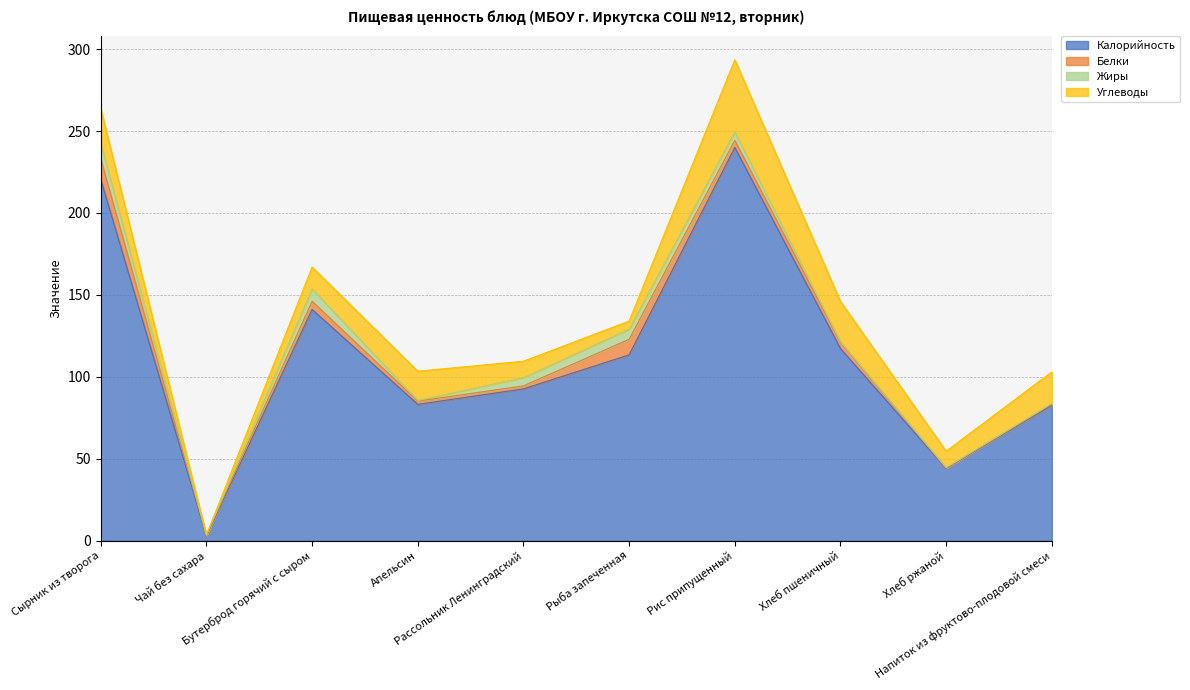

What is the difference between the Углеводы values at Хлеб ржаной and Напиток из фруктово-плодовой смеси?

9.3